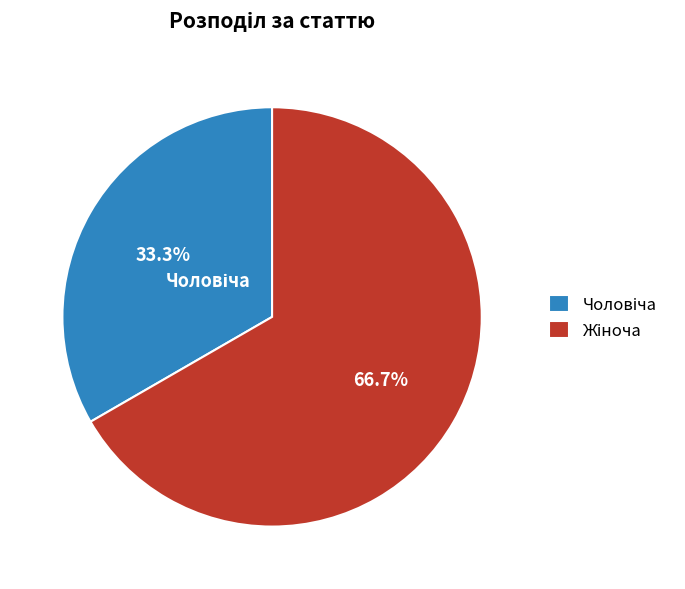

How many slices are in this pie chart?

2